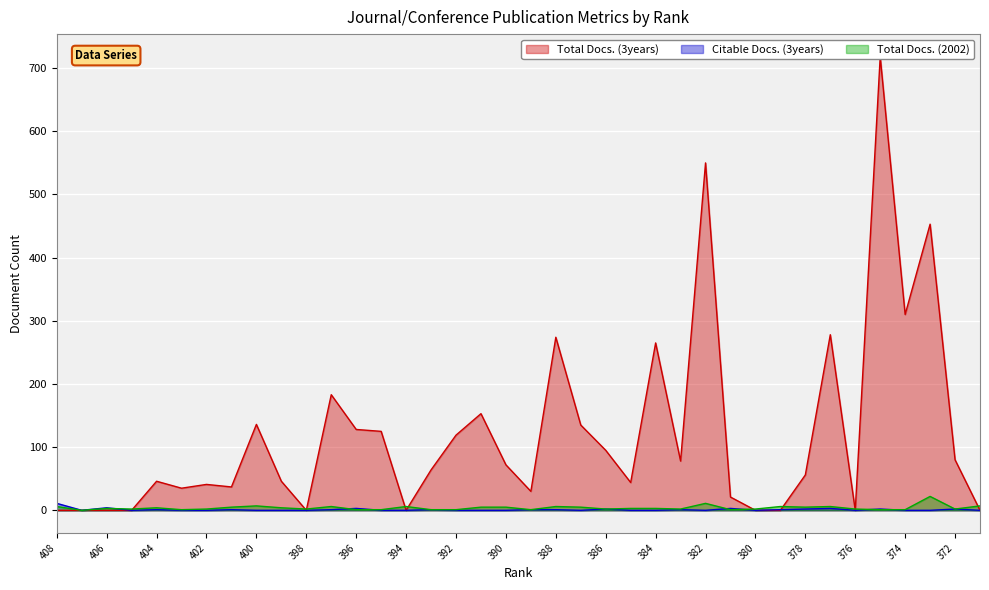

What are all the series names shown in the legend?

Total Docs. (3years), Citable Docs. (3years), Total Docs. (2002)